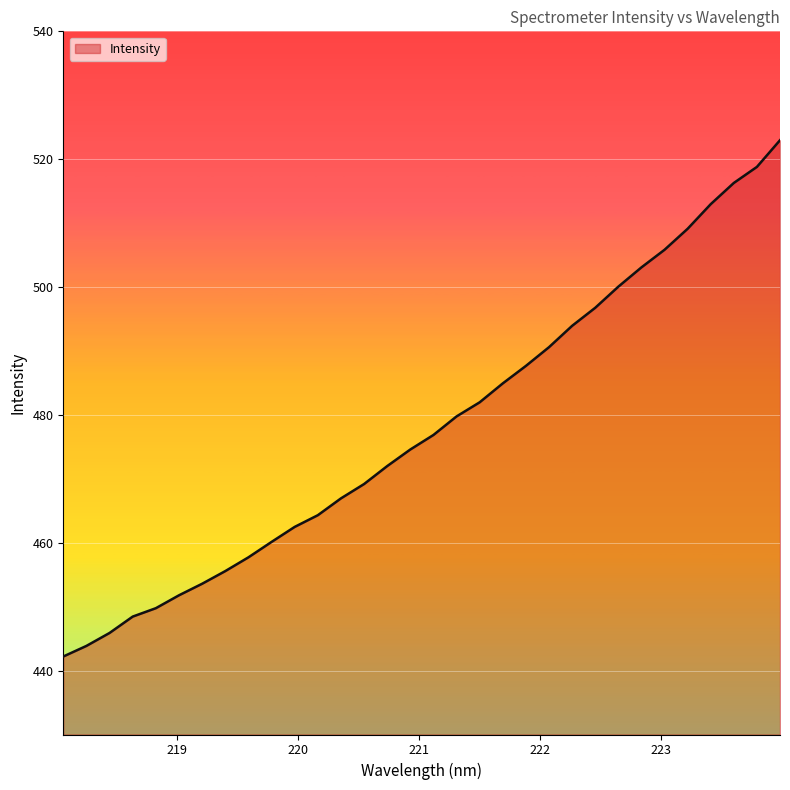

What is the difference between the maximum and minimum values?

80.8